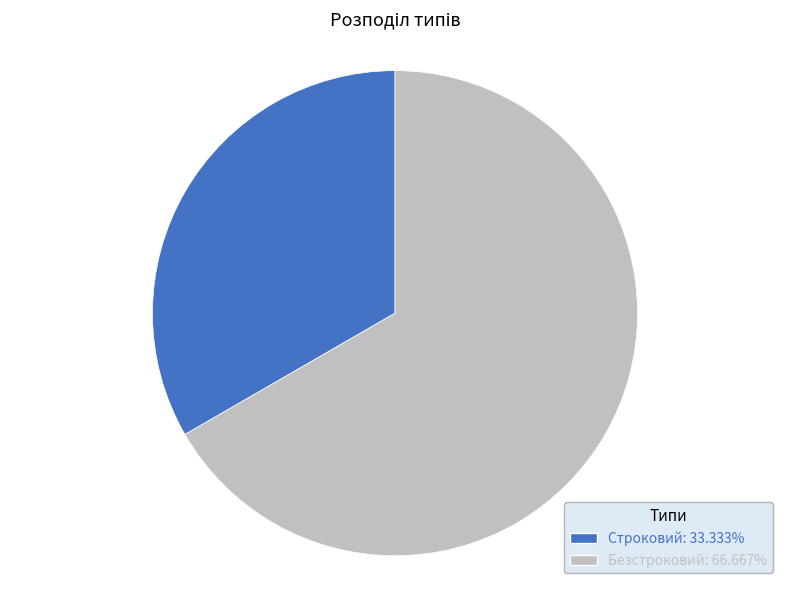

True or false: Строковий accounts for 46% of the total.

False